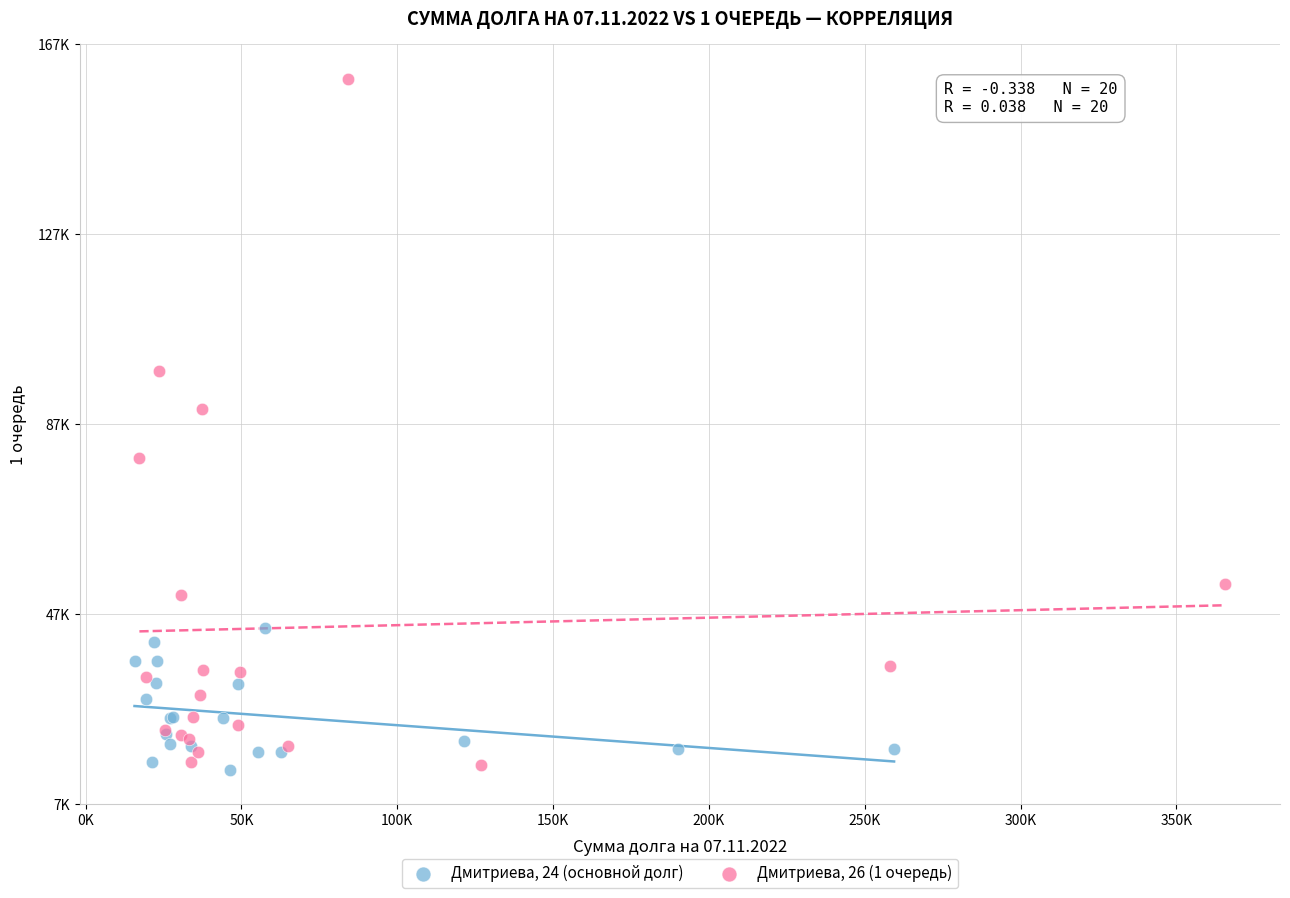

What are all the series names shown in the legend?

Дмитриева, 24 (основной долг), Дмитриева, 26 (1 очередь)